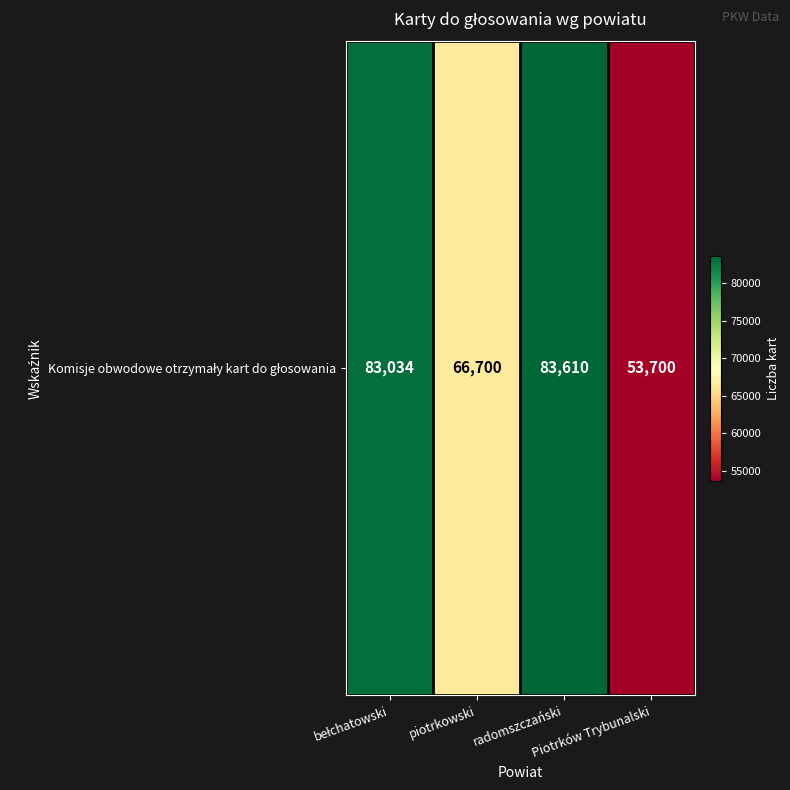

How many values are below 83034?

2